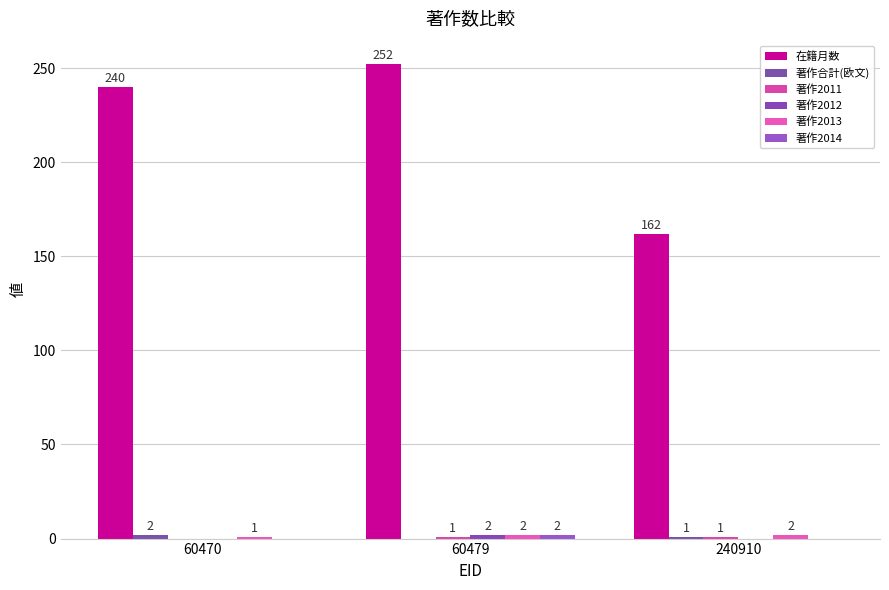

Are the bars grouped side by side (vs. stacked)?

Yes